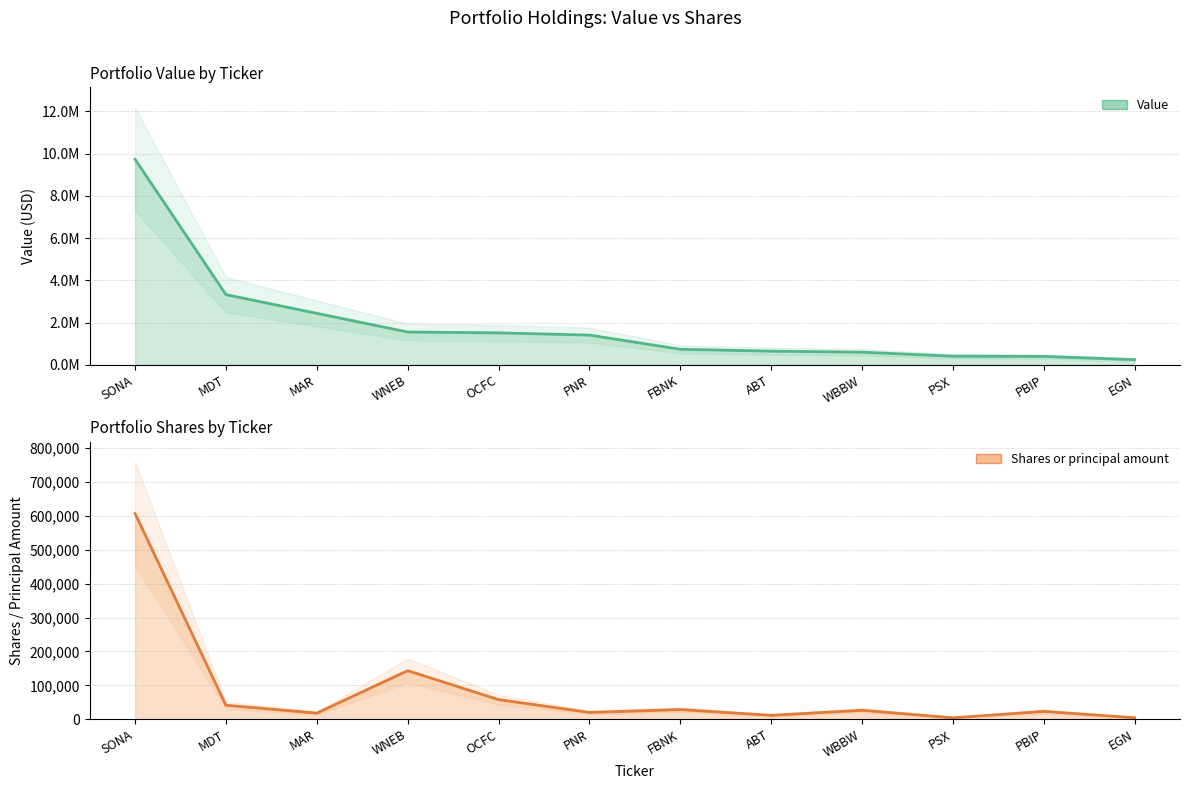

At which category does the chart reach its minimum across all series?

PSX